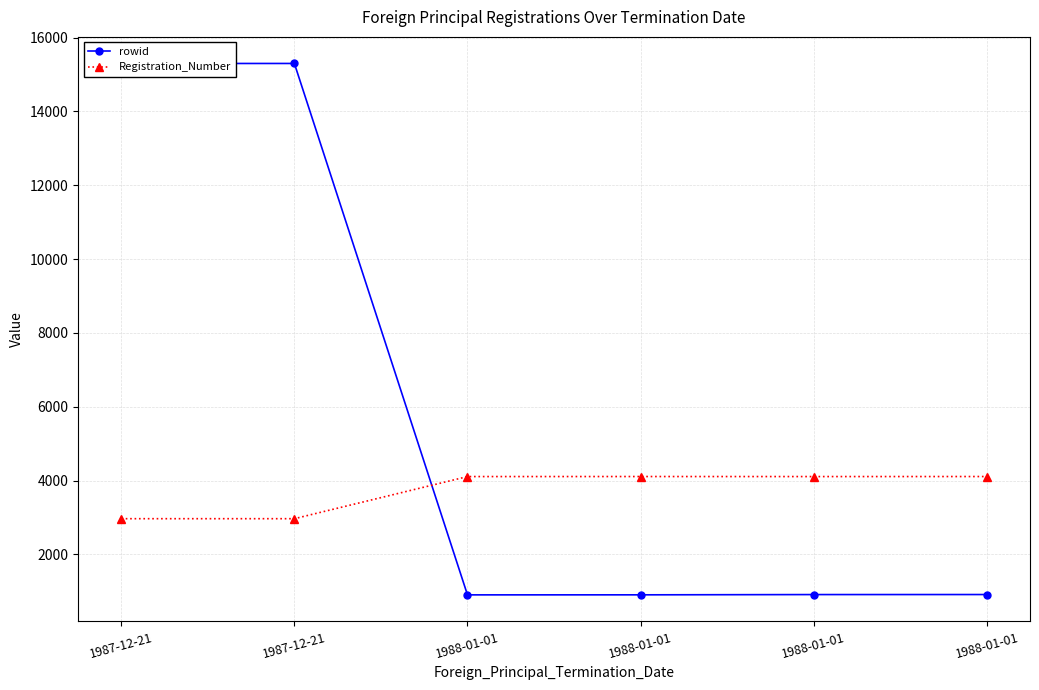

How many data points does each series have?

6